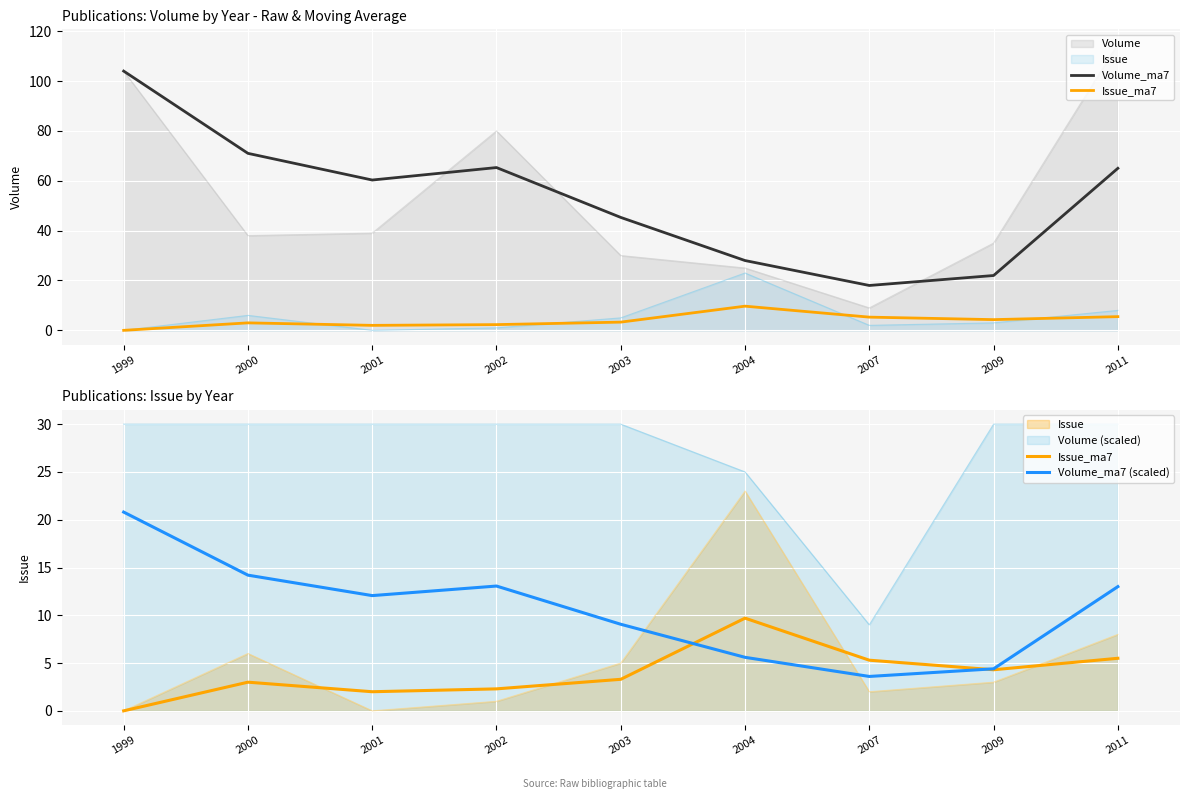

At which category does Volume_ma7 (scaled) reach its first local peak?

2002